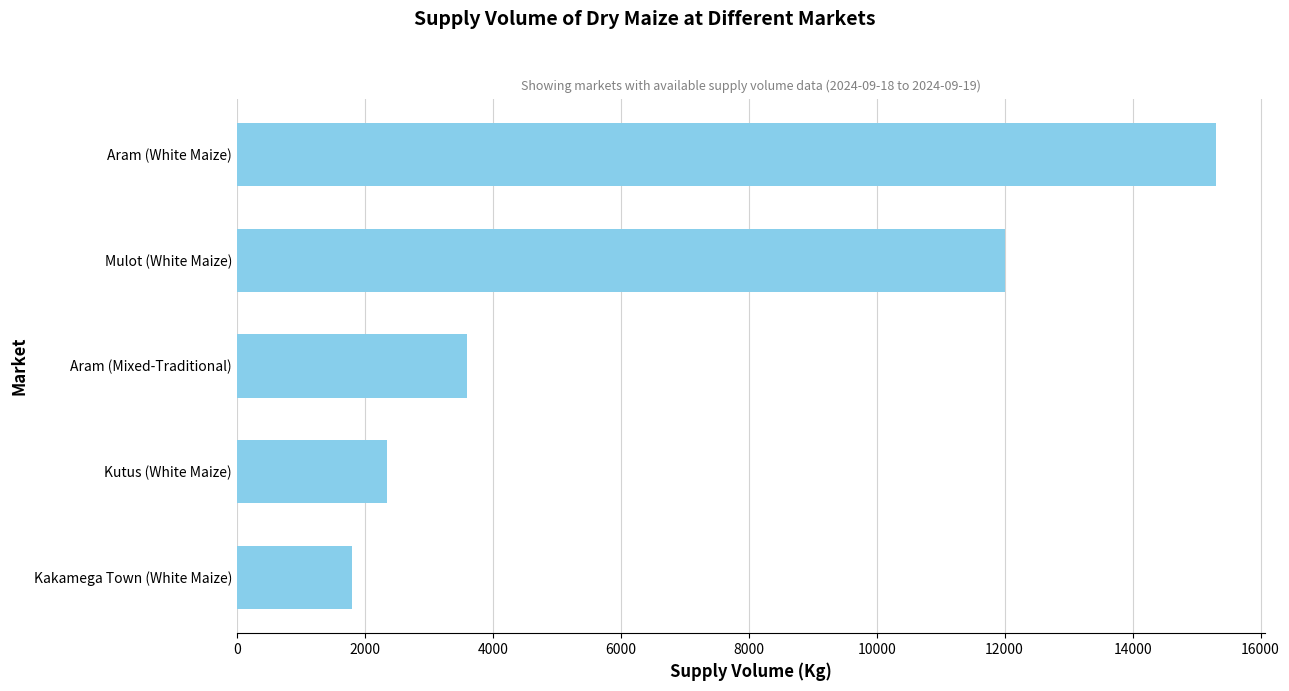

List the labels in order of value, largest first.

Aram (White Maize), Mulot (White Maize), Aram (Mixed-Traditional), Kutus (White Maize), Kakamega Town (White Maize)